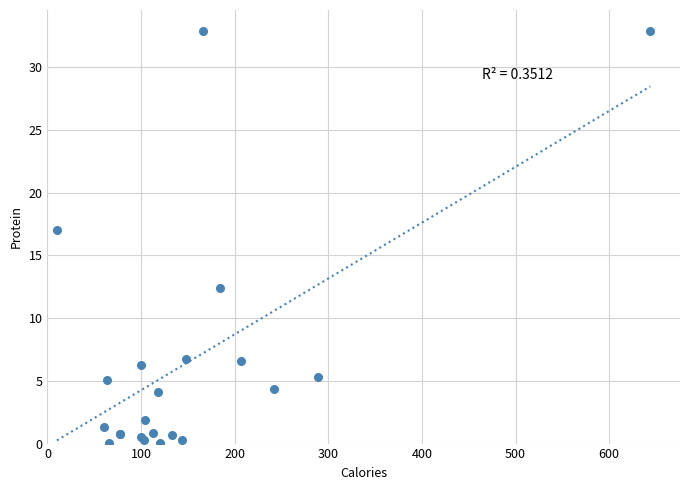

What Y value in the scatter plot is closest to 16?

17.0